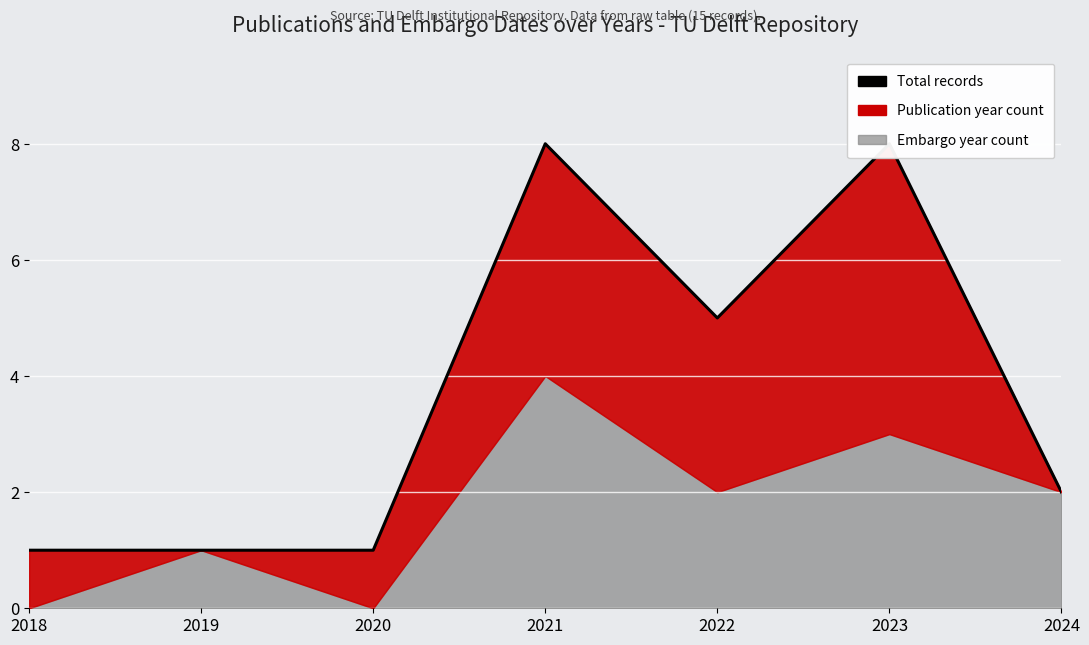

Which category has the lowest value across all series?

2018